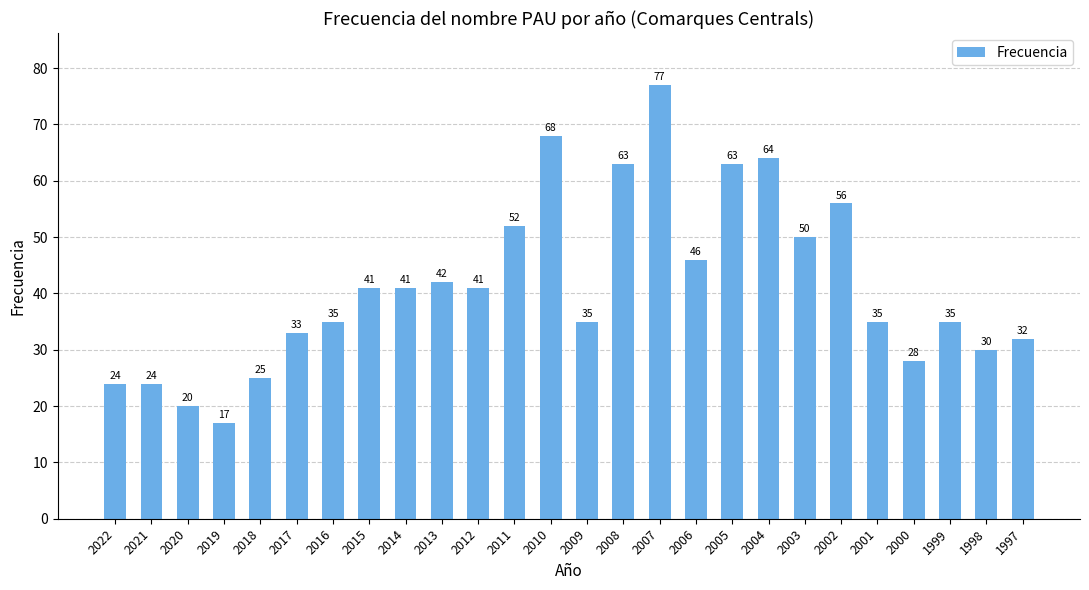

Where is the data nearest to the value 47?

2006